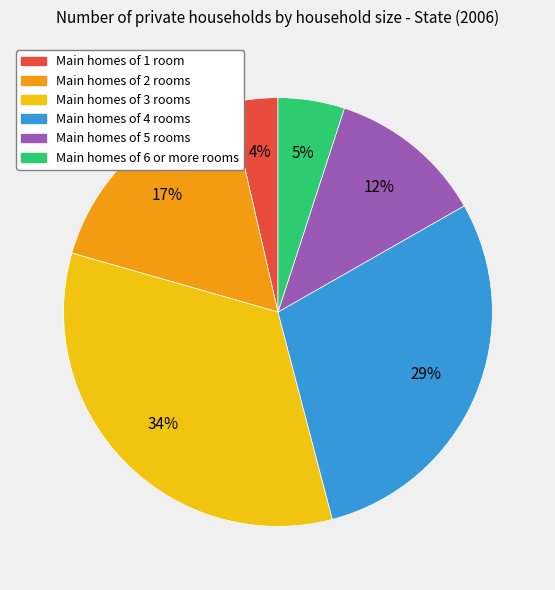

What is the smallest slice in the pie chart?

Main homes of 1 room